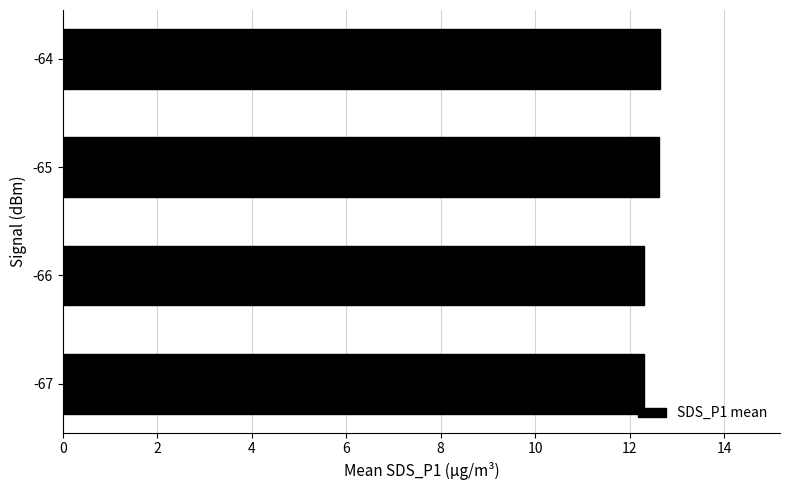

The value at -65 is 12.6. True or false?

True